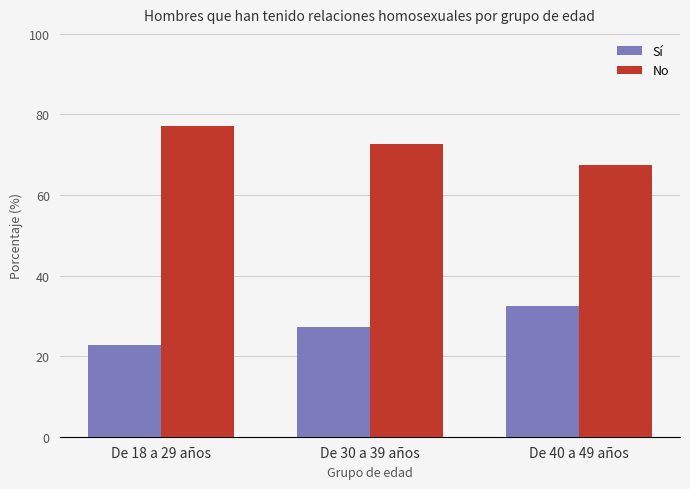

The value of Sí at De 30 a 39 años is 39.6. True or false?

False